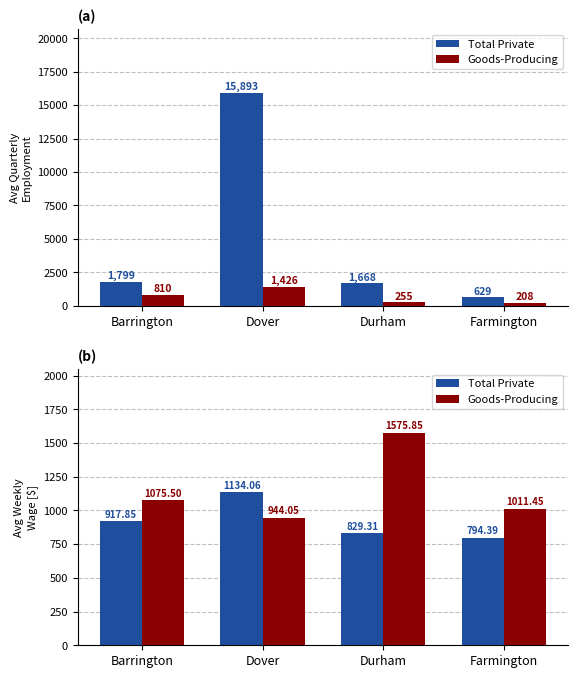

At how many categories does at least one series exceed 1033?

3